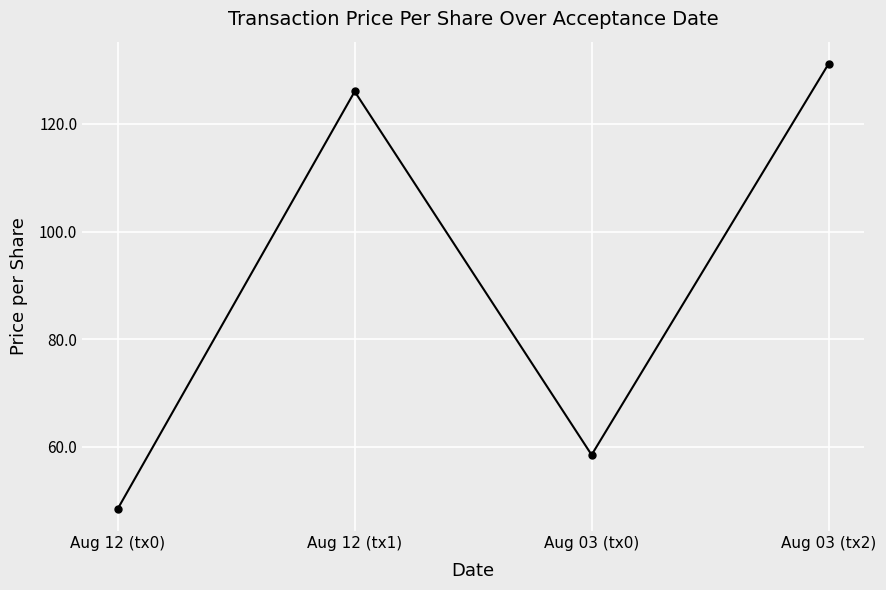

What is the difference between the maximum and second lowest values?

72.6